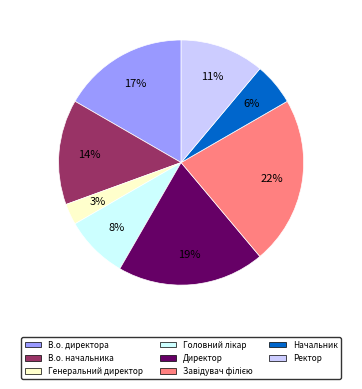

Combined, do Ректор and В.о. начальника account for over 50%?

No